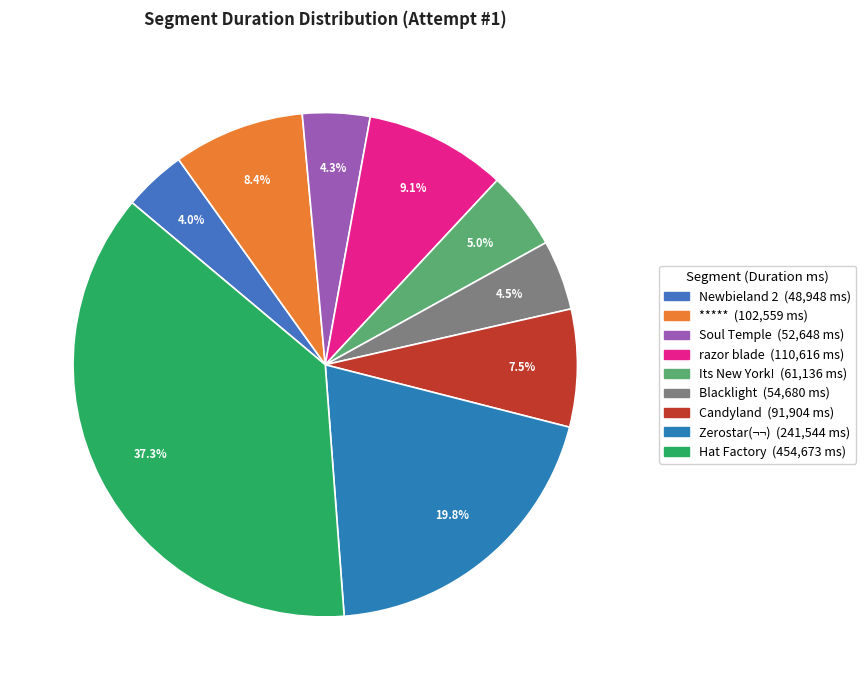

What is the smallest slice in the pie chart?

Newbieland 2